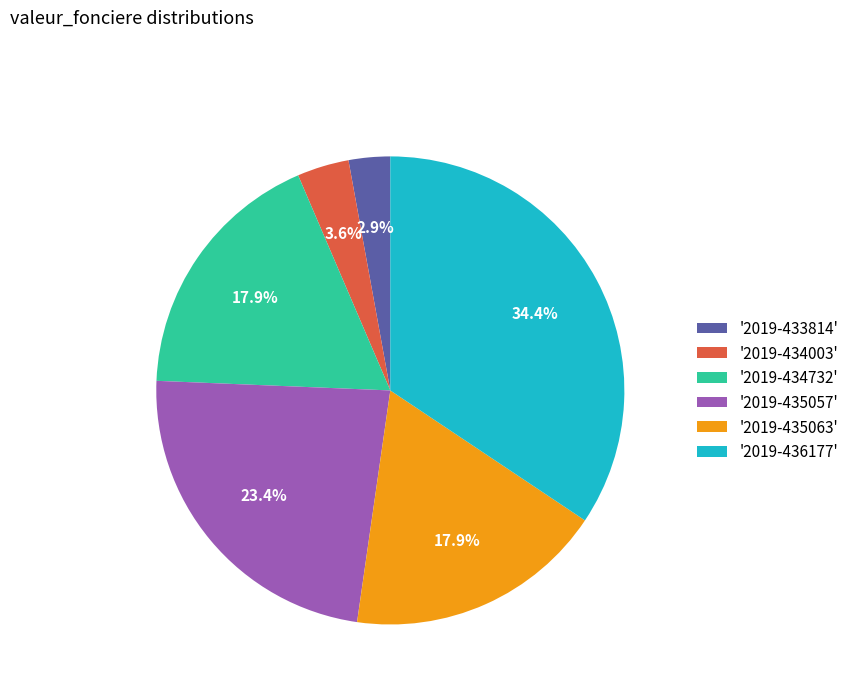

Which has a higher value, '2019-436177' or '2019-433814'?

'2019-436177'